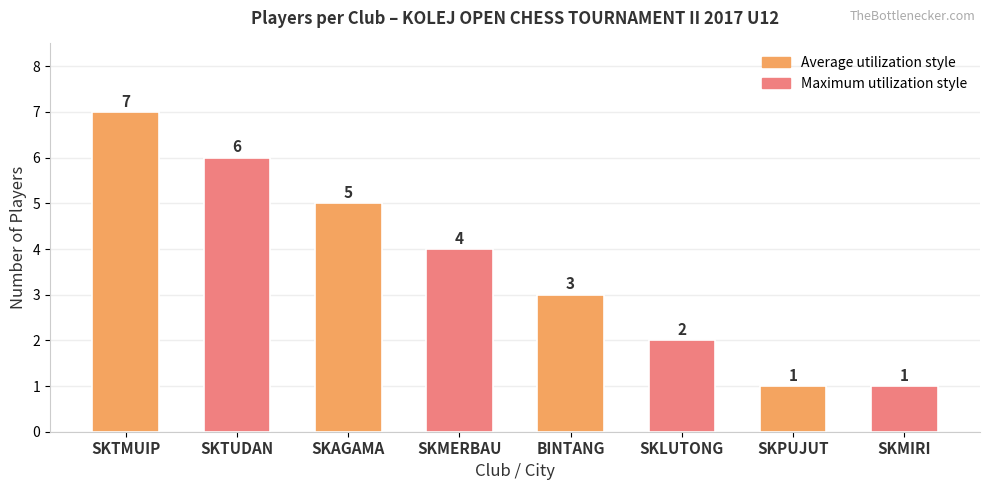

How many data points are less than 4?

4